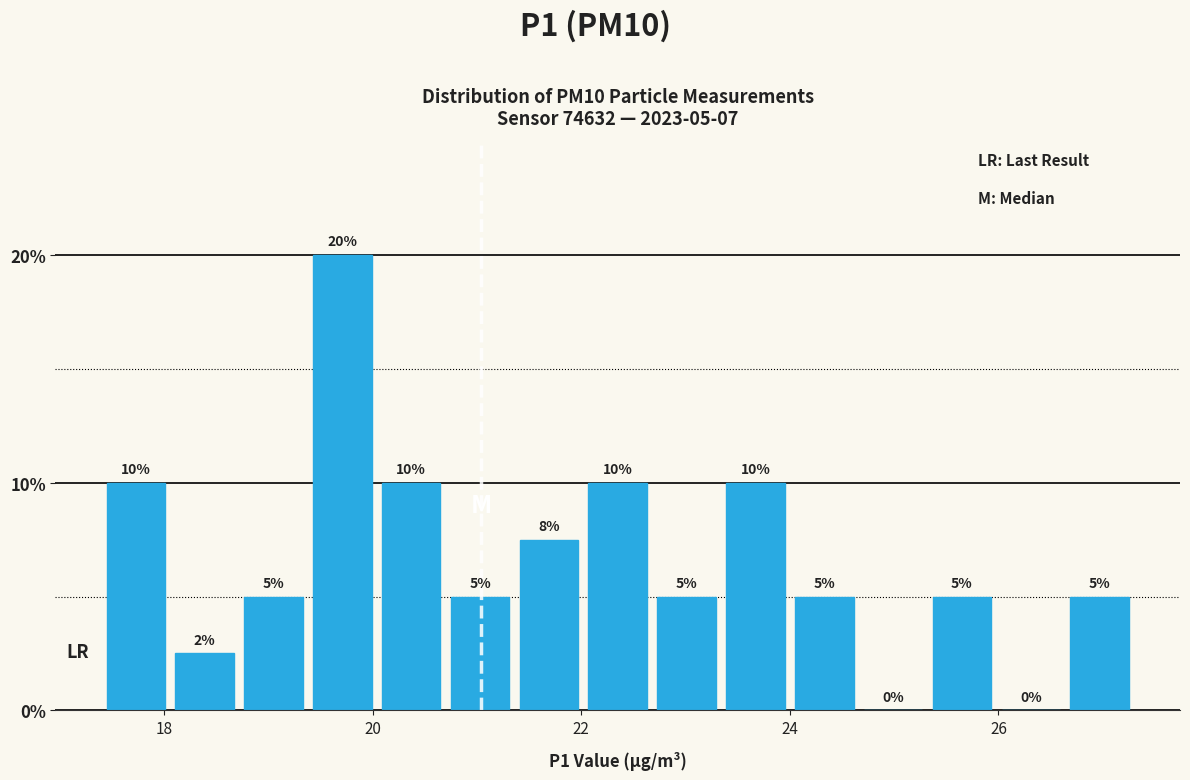

Around what value on the x-axis is the tallest bar? Give the approximate position of its centre, as read against the axis.

19.8